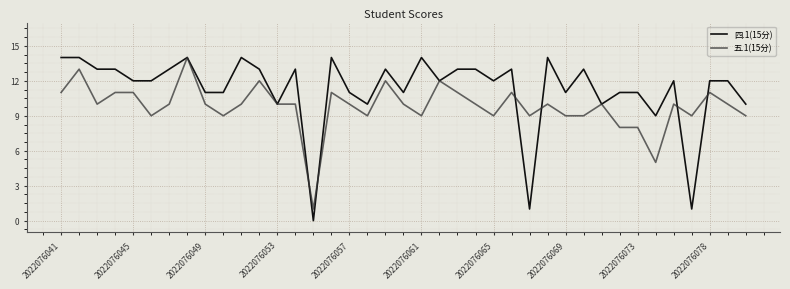

Which series has the largest total across all categories?

四.1(15分)